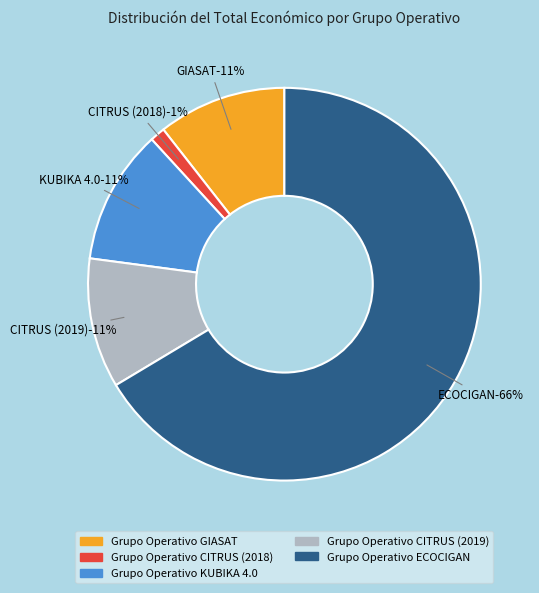

Rank the categories by value from highest to lowest.

Grupo Operativo ECOCIGAN, Grupo Operativo KUBIKA 4.0, Grupo Operativo CITRUS (2019), Grupo Operativo GIASAT, Grupo Operativo CITRUS (2018)